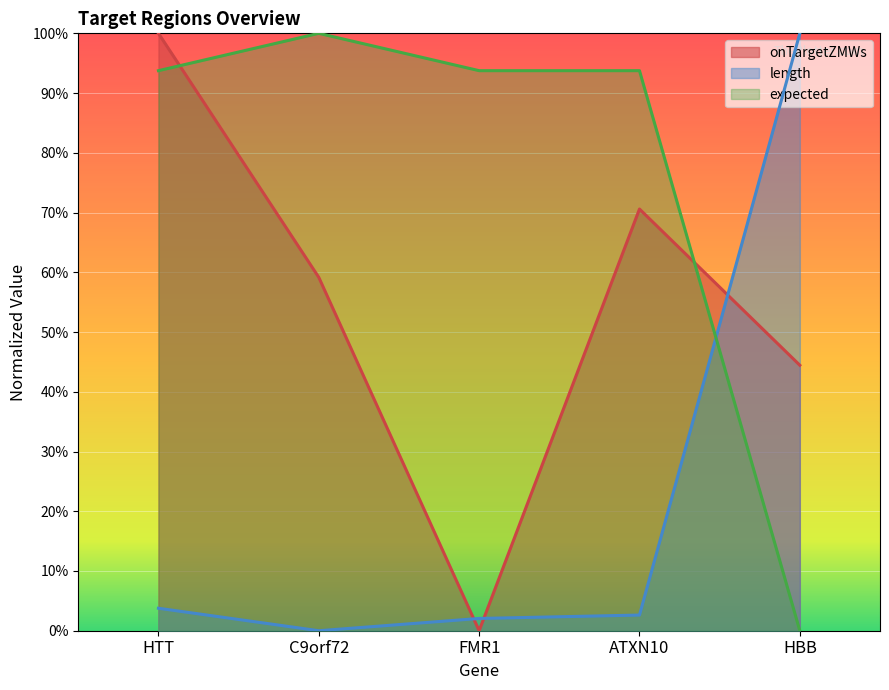

What are all the series names shown in the legend?

onTargetZMWs, length, expected